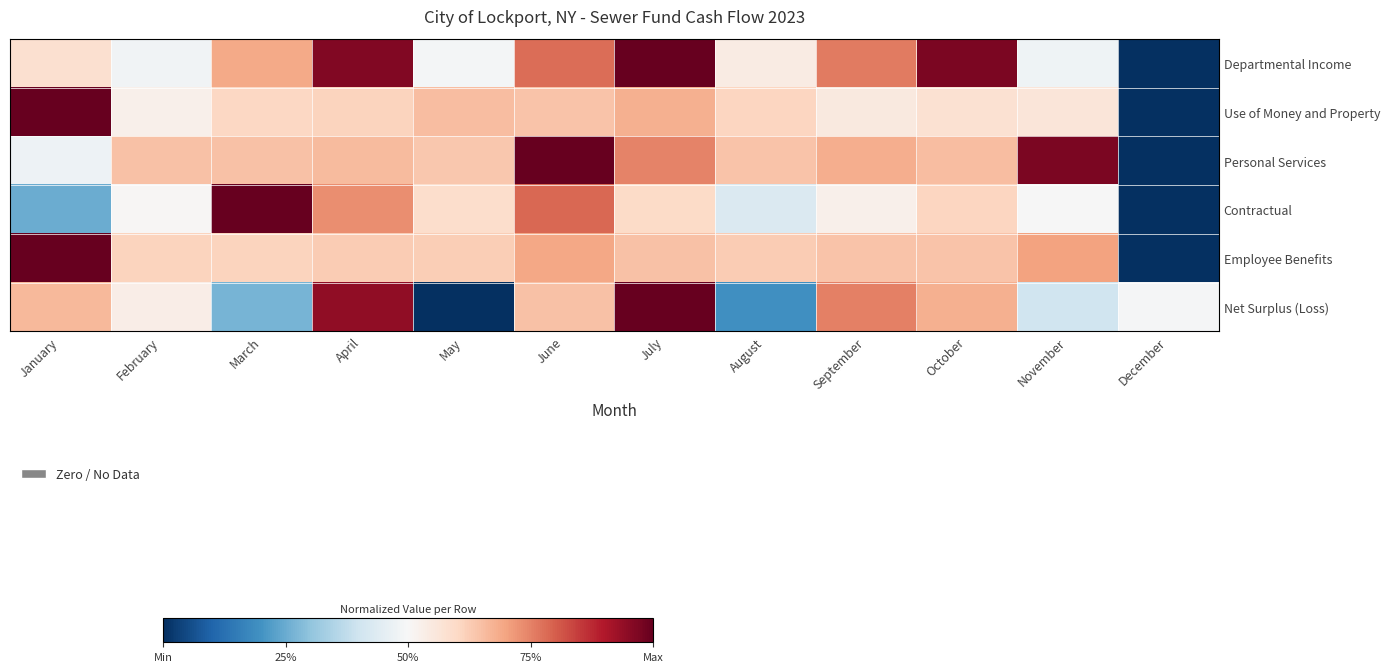

At January, list the series in order from largest to smallest.

Use of Money and Property, Employee Benefits, Net Surplus (Loss), Departmental Income, Personal Services, Contractual